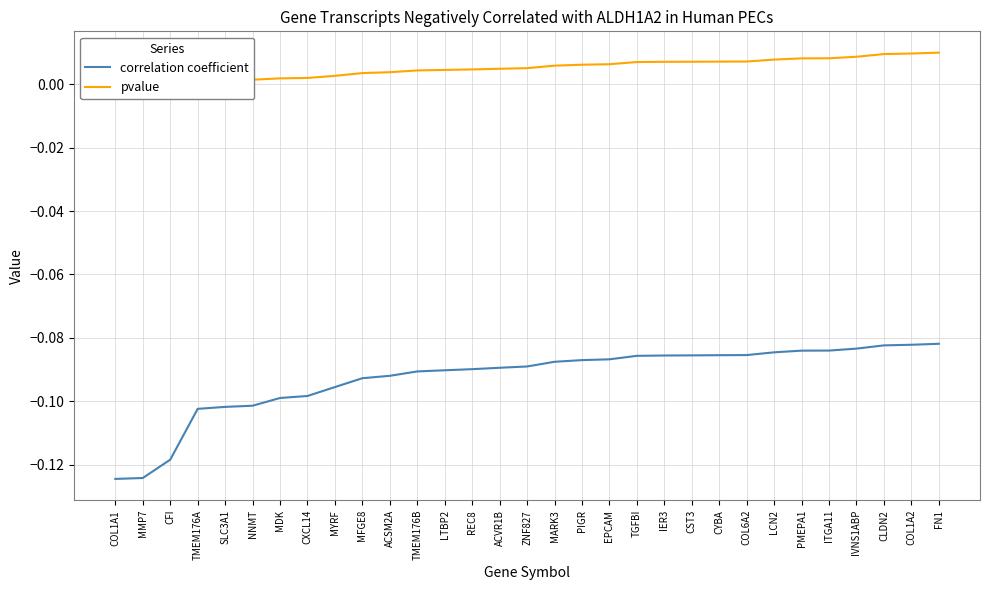

Is the value of correlation coefficient at MYRF greater than the value of pvalue at PMEPA1?

No